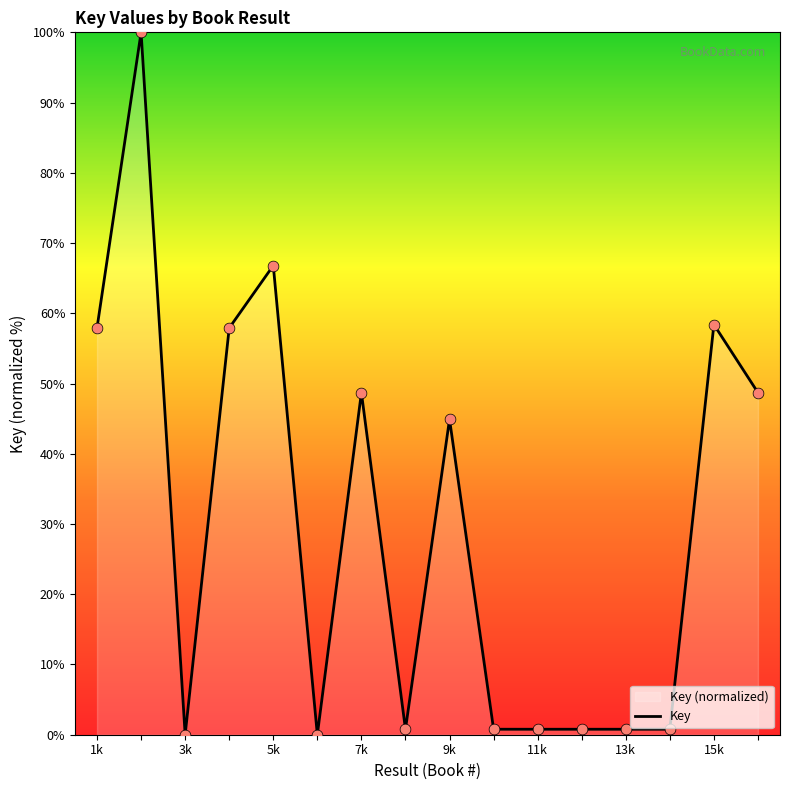

What is the difference between the maximum and minimum values?

100.0